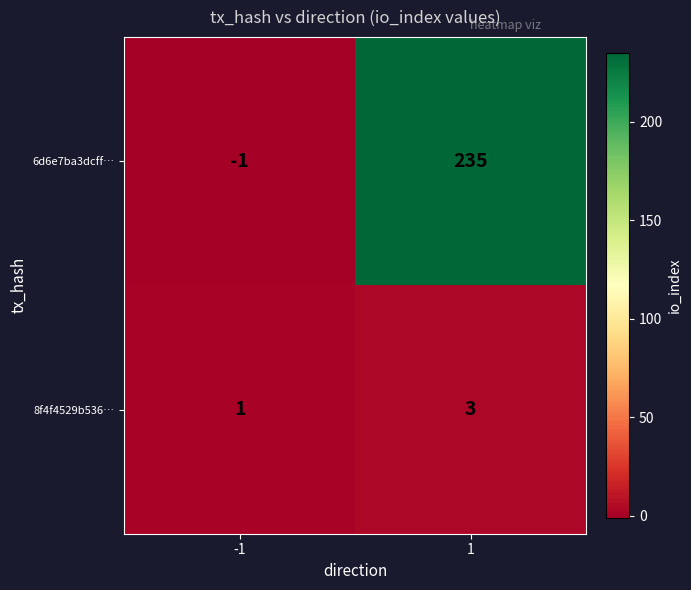

Which series has the largest total across all categories?

6d6e7ba3dcff…